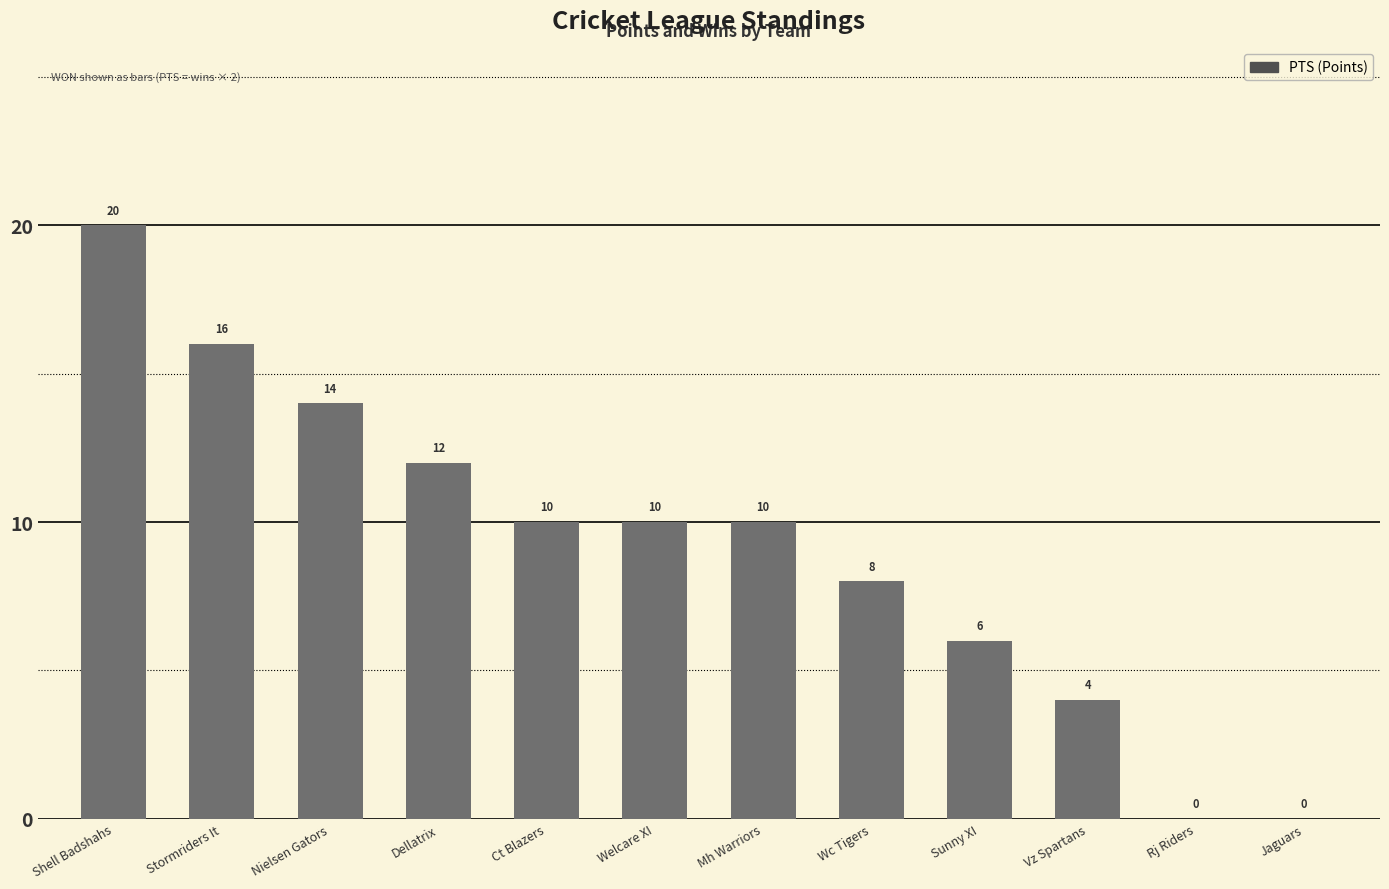

Count the number of data series in this chart.

1